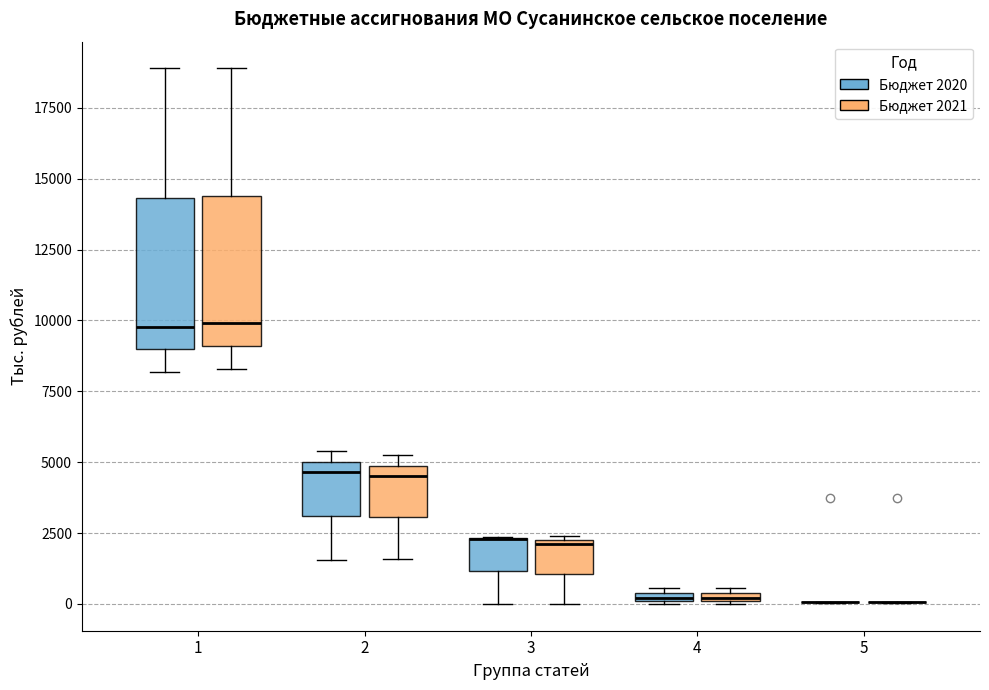

Where is the lower edge of the box for 4 (Бюджет 2021) on the y-axis? The values are not printed on the chart, so give them approximately, as read against the axis.

0